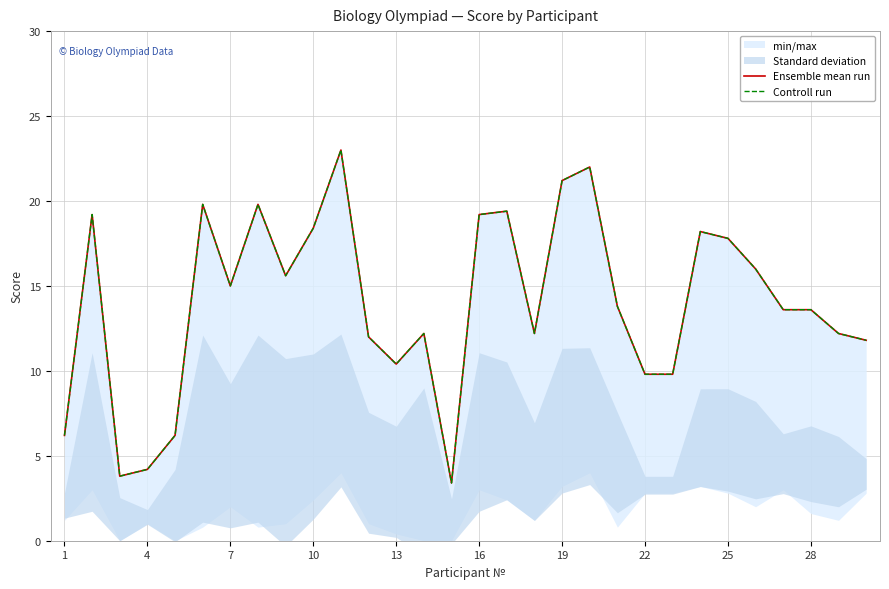

True or false: Ensemble mean run and Controll run intersect in this chart.

False